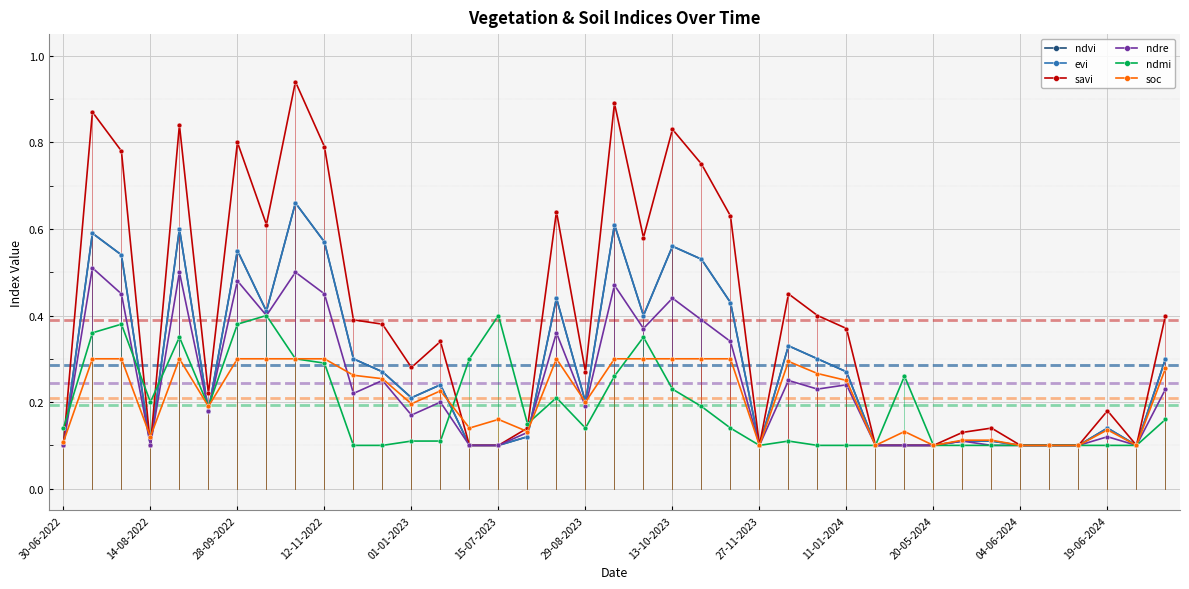

Which series has the largest range (max minus min)?

savi